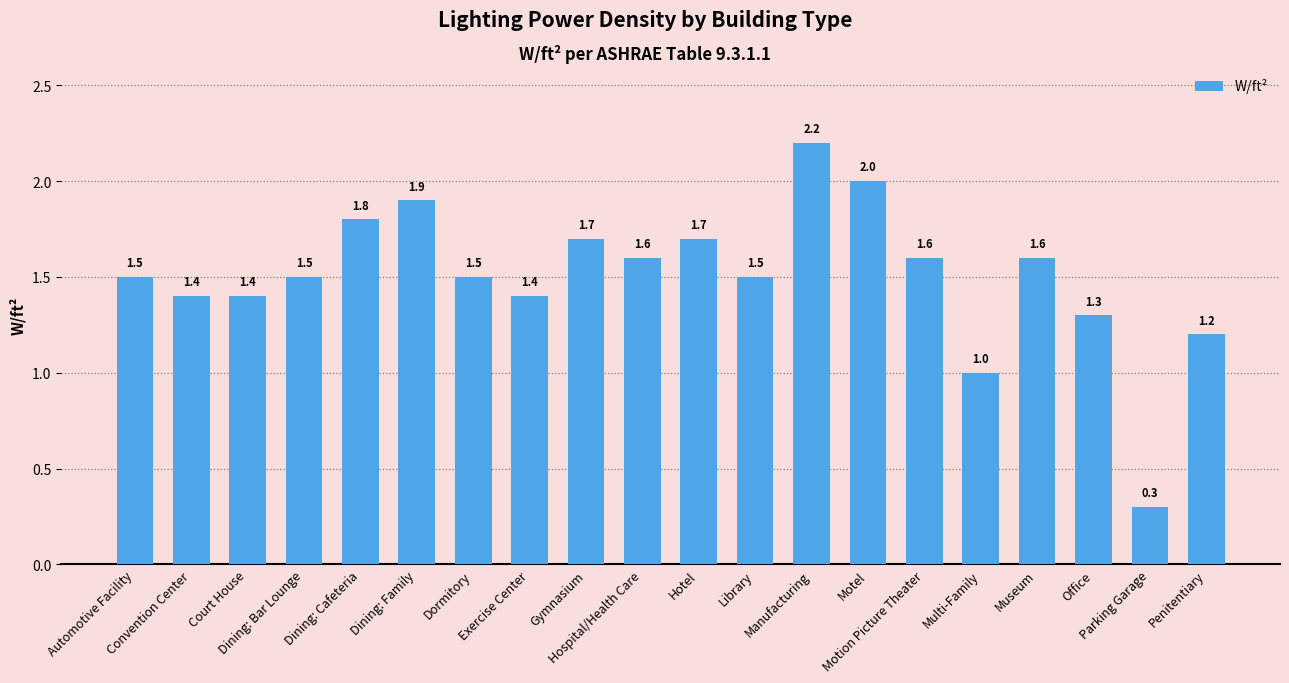

Which has a higher value, Library or Parking Garage?

Library